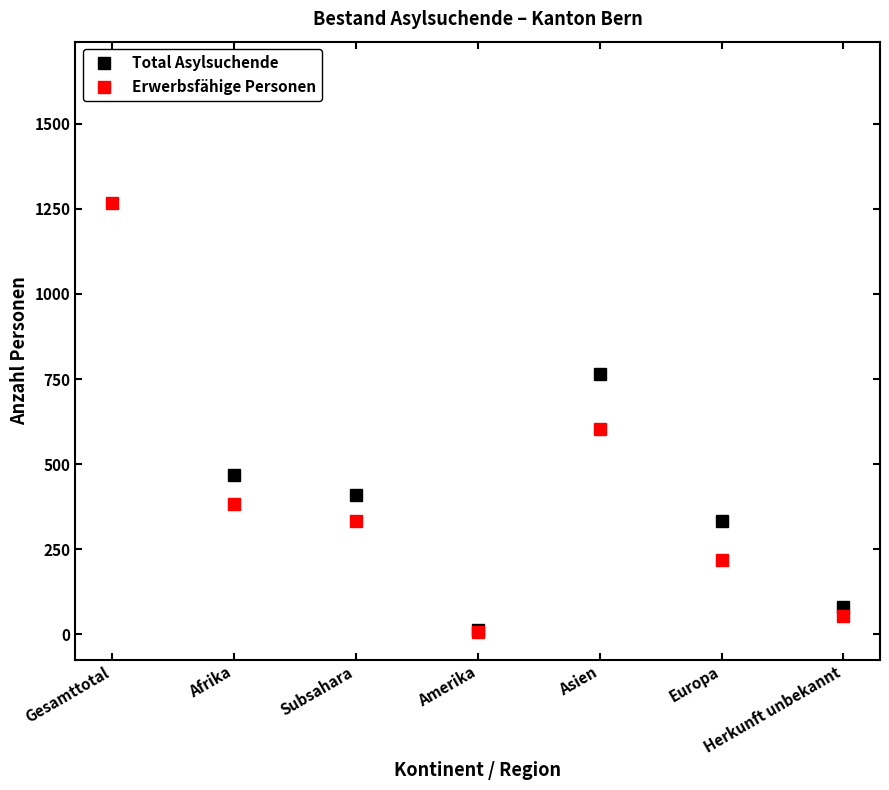

At which category does Total Asylsuchende reach its first local valley?

Amerika